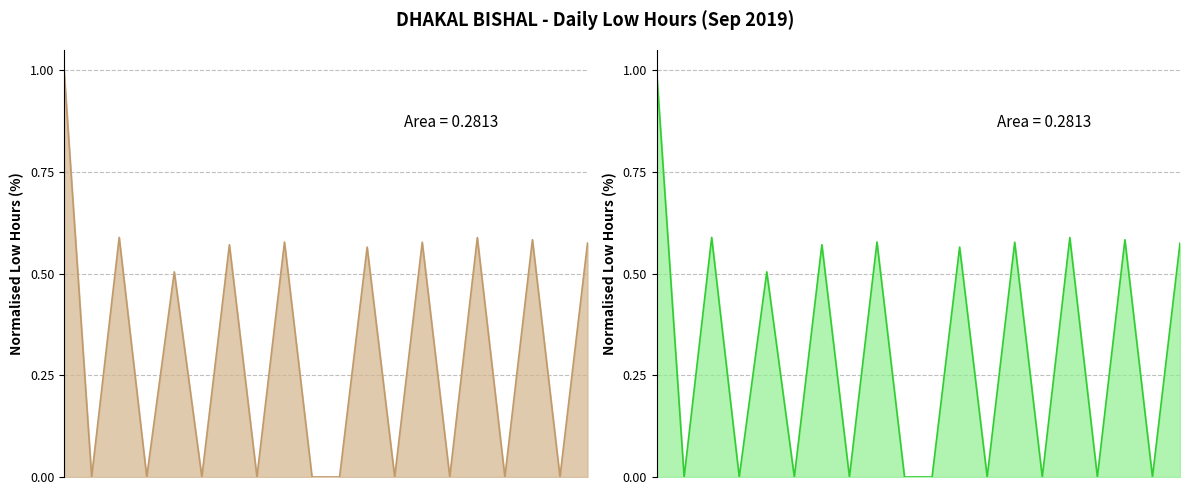

List the labels in order of value, smallest first.

4-Wed(1), 5-Thu(1), 6-Fri(1), 7-Sat(1), 8-Sun, 11-Wed(1), 12-Thu(1), 13-Fri(1), 14-Sat, 18-Wed(1), 5-Thu(2), 11-Wed(2), 6-Fri(2), 18-Wed(2), 12-Thu(2), 7-Sat(2), 17-Tue, 13-Fri(2), 4-Wed(2), 3-Tue